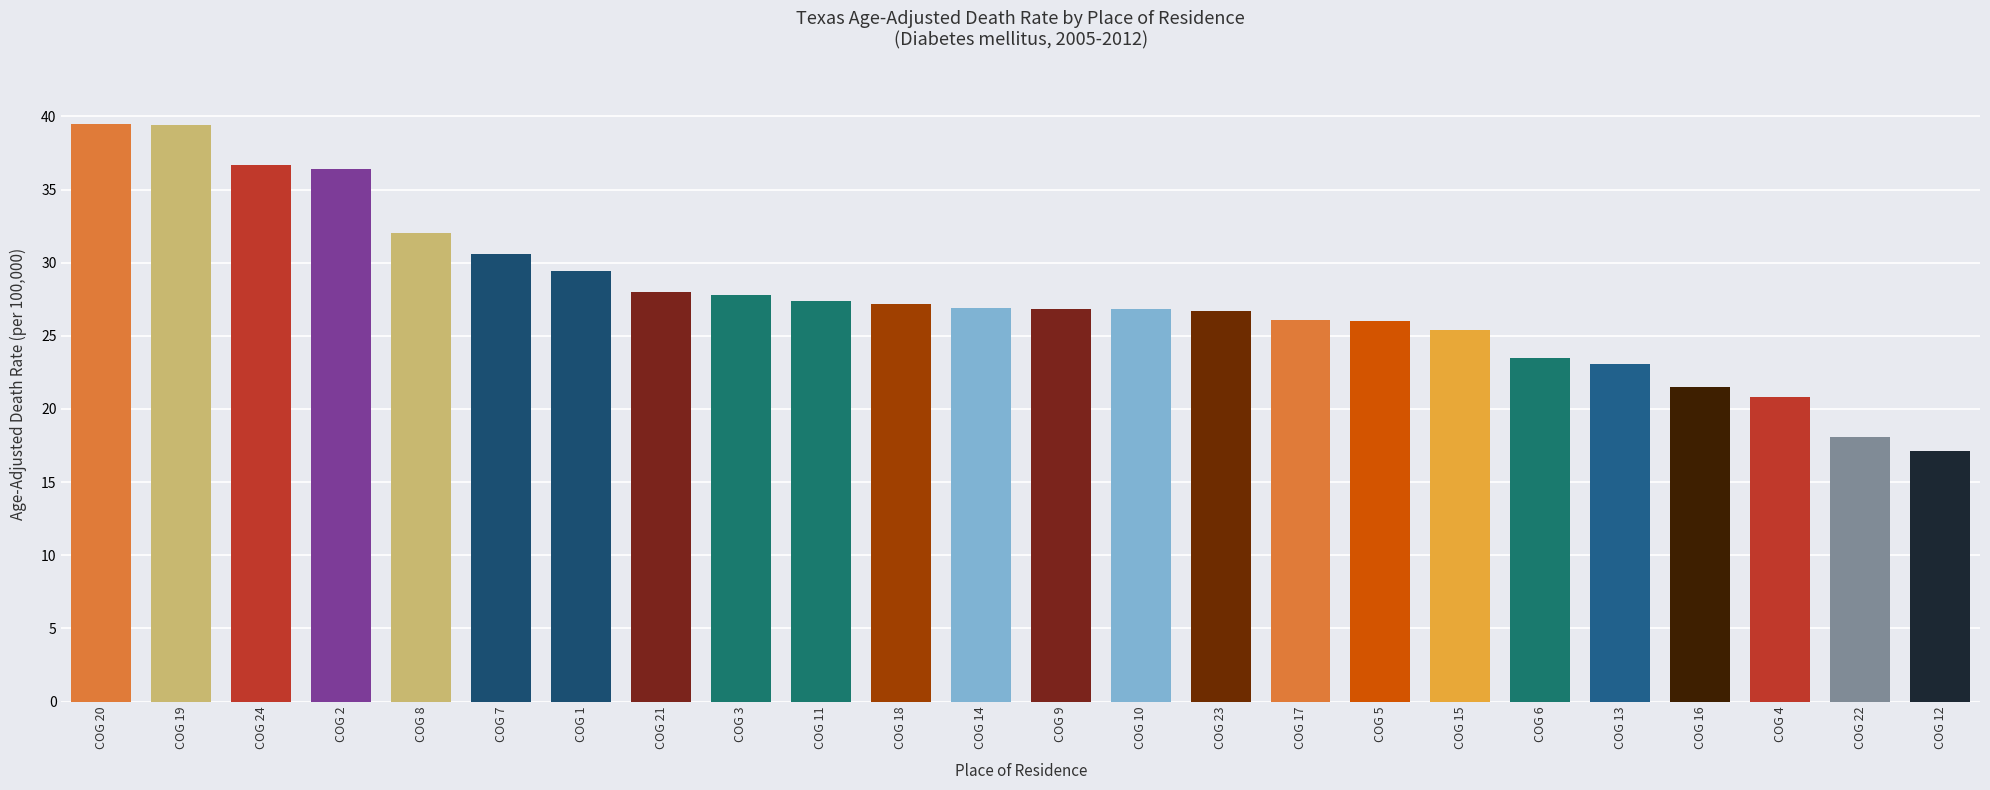

What is the minimum value shown in the chart?

17.1